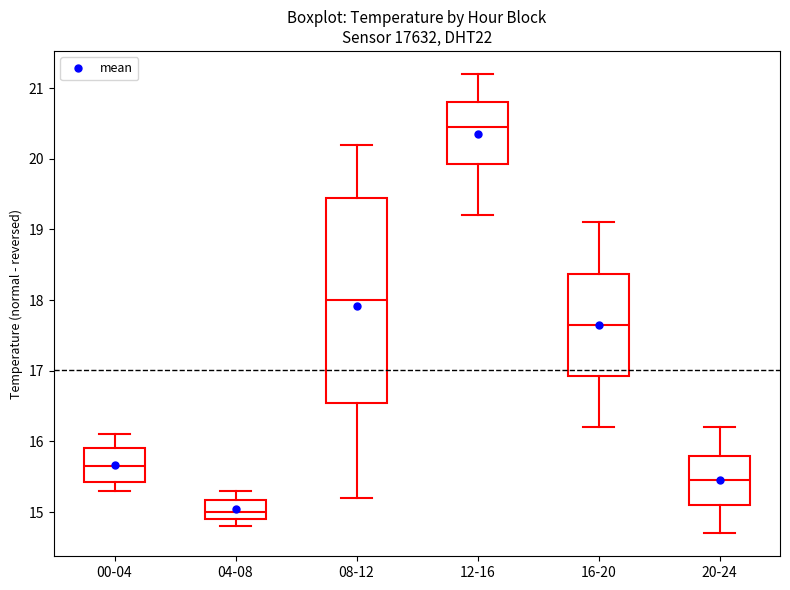

Where does the median line of the box for 00-04 sit on the y-axis? The values are not printed on the chart, so give them approximately, as read against the axis.

15.7